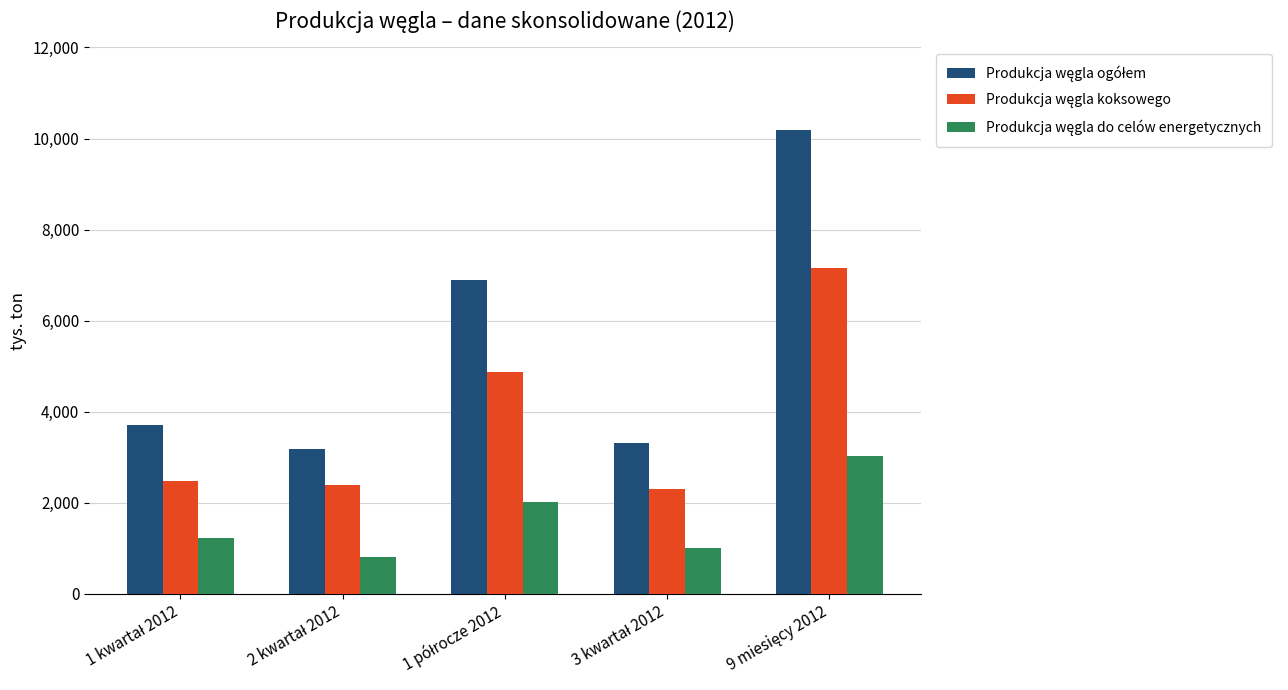

What is the smallest value displayed?

805.7